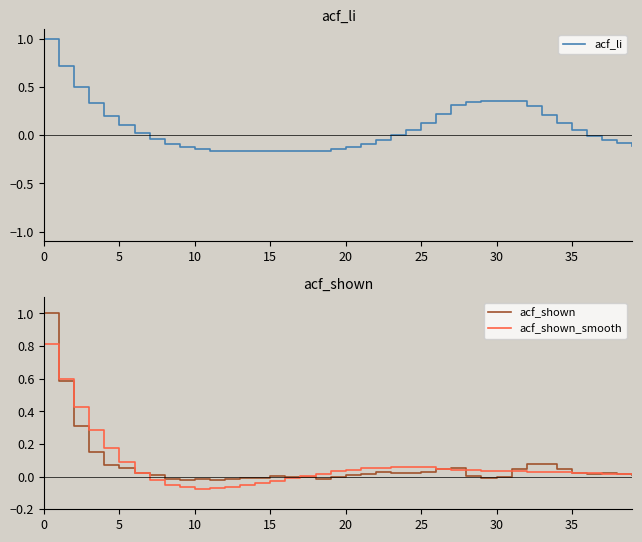

True or false: acf_shown_smooth has a value of 0.0 at 34.

False